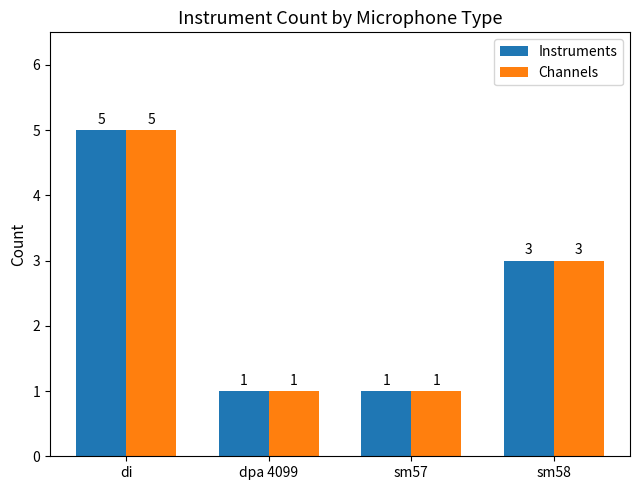

What is the sum of the Channels values at sm57 and sm58?

4